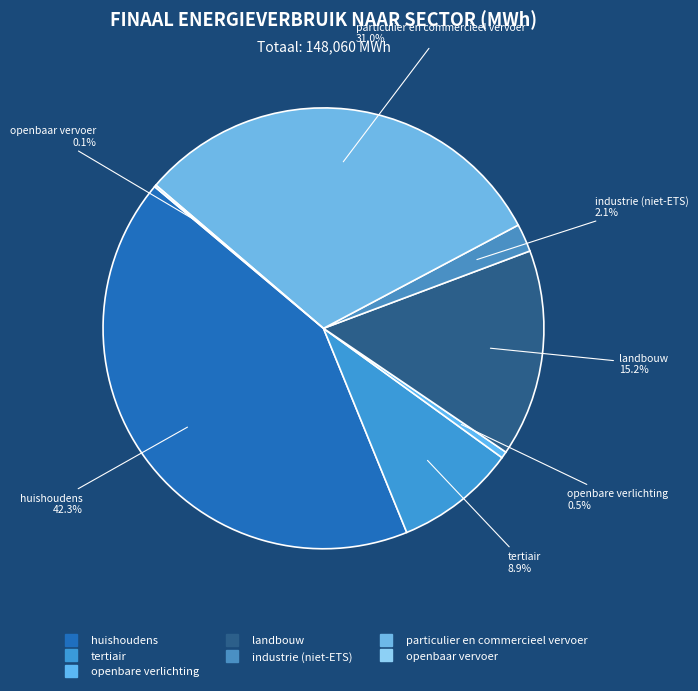

What percentage do industrie (niet-ETS) and tertiair together represent?

10.9%